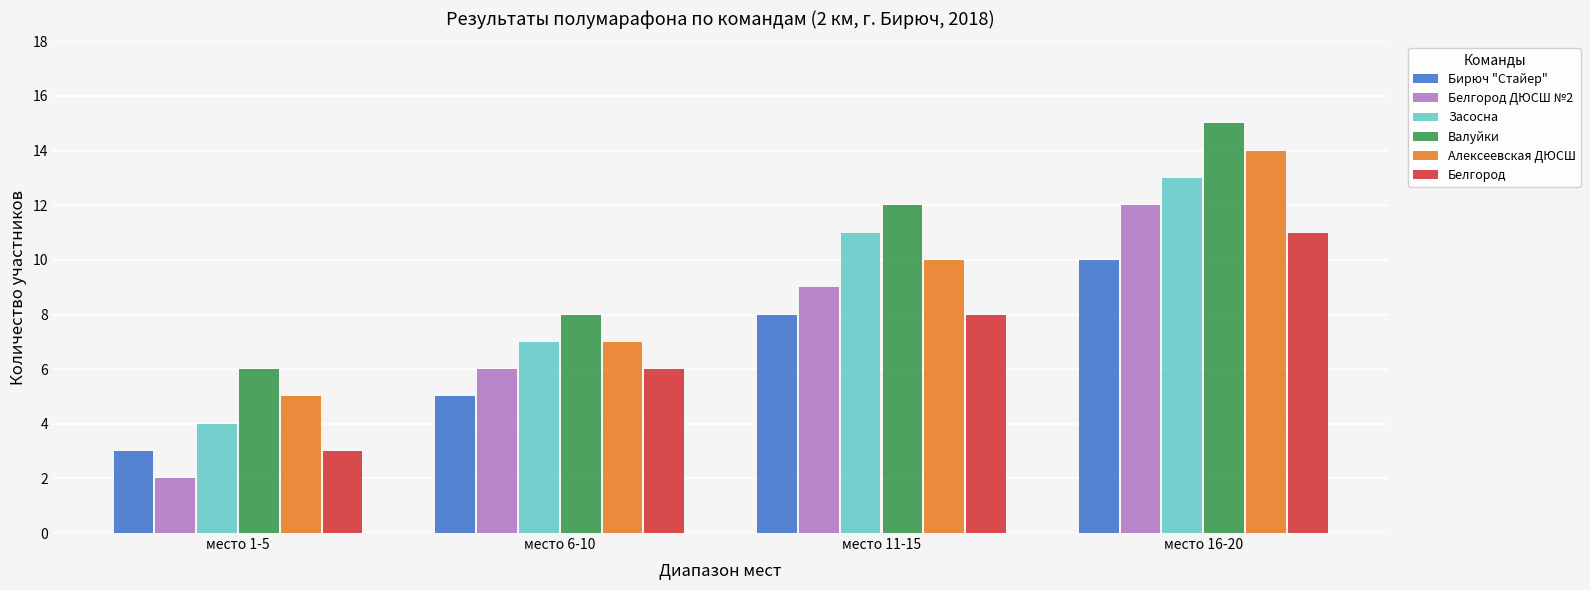

Are the bars grouped side by side (vs. stacked)?

Yes